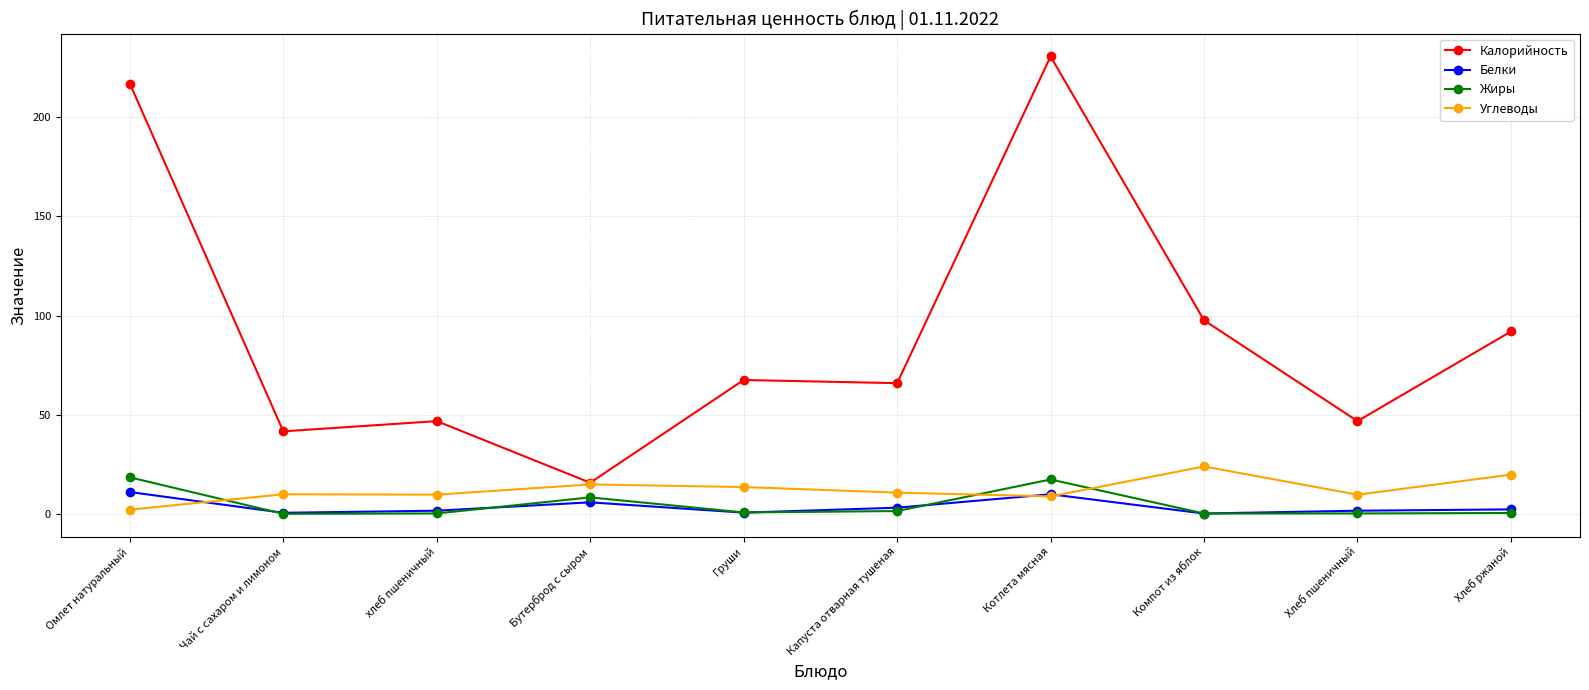

What is the value of the Калорийность point at the 2nd from the left?

41.6